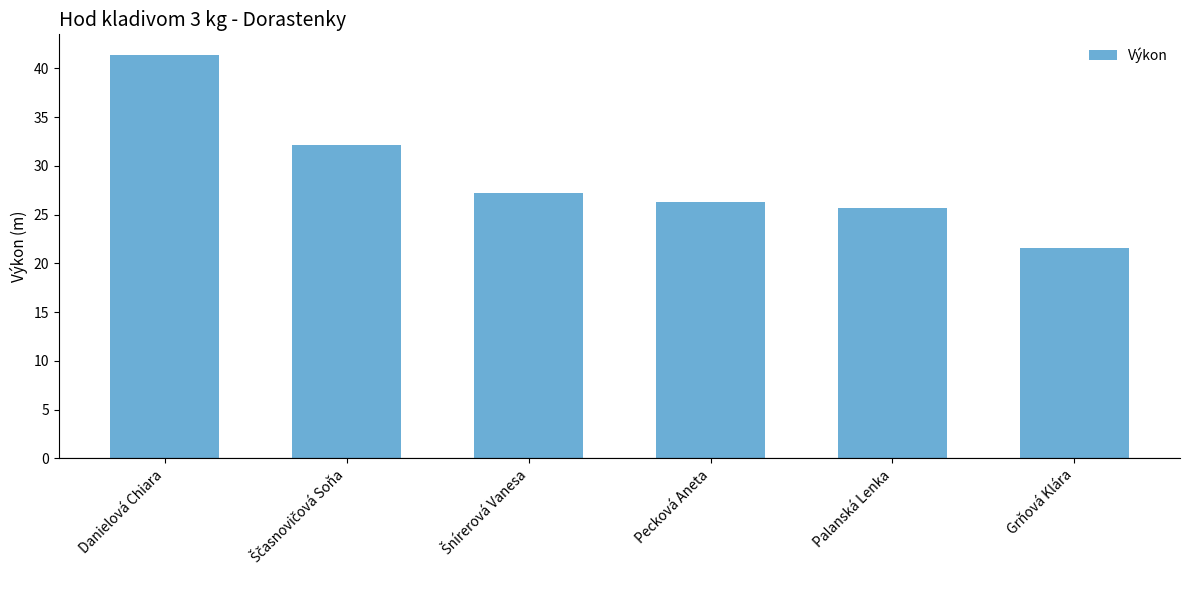

The chart shows a value of 25.7 at Palanská Lenka. True or false?

True